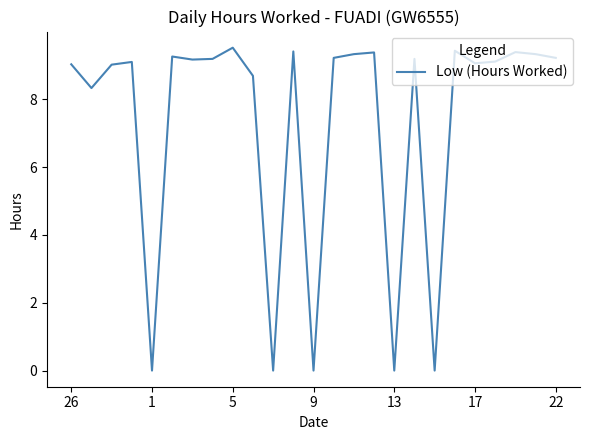

What is the greatest value displayed?

9.5